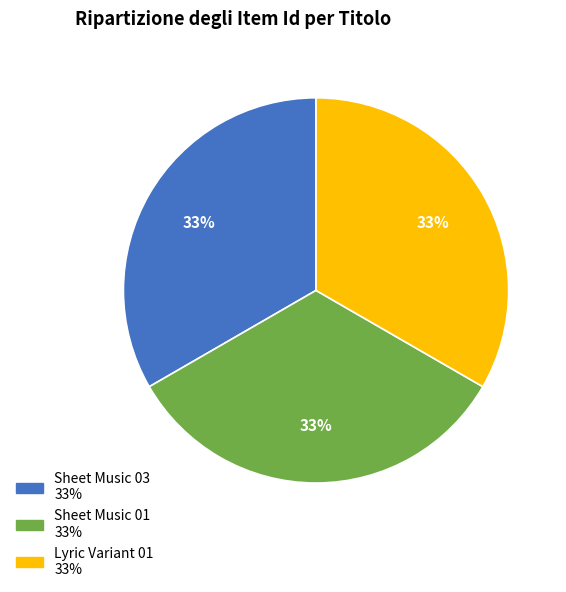

Is there a majority slice in this chart?

No